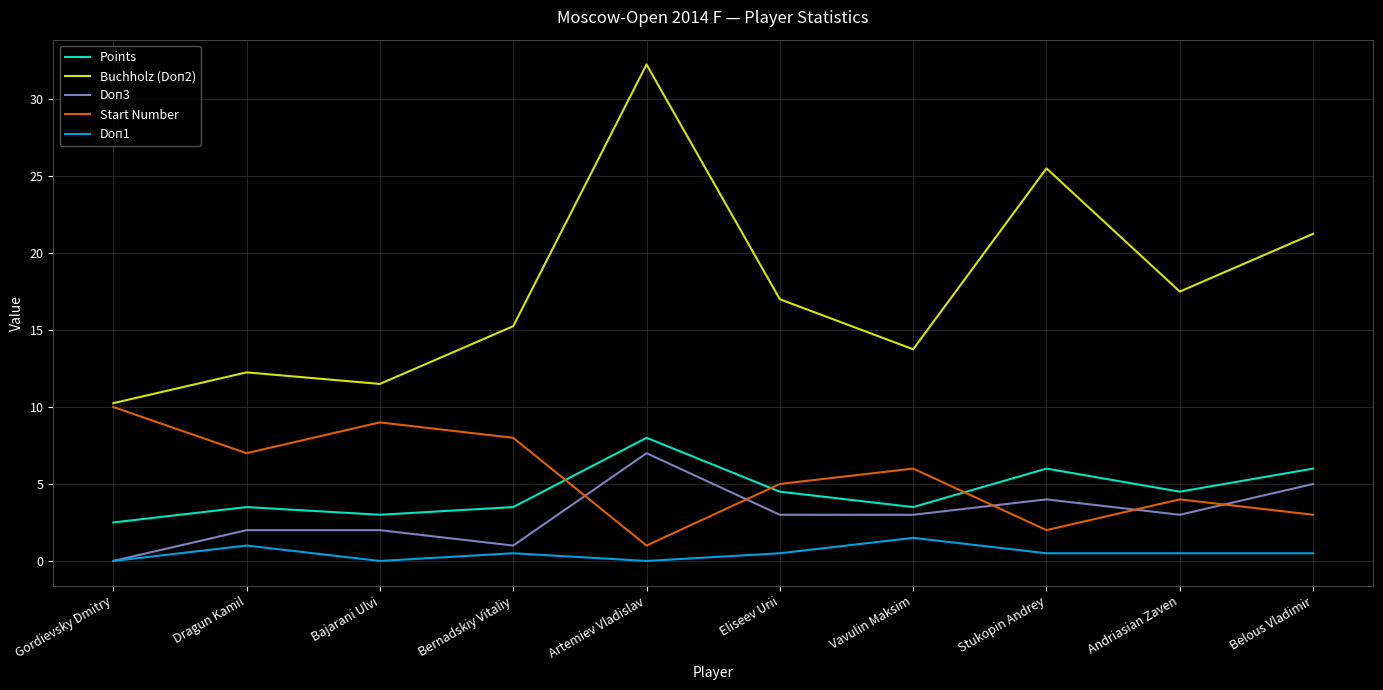

Which label corresponds to the largest value in the chart?

Artemiev Vladislav